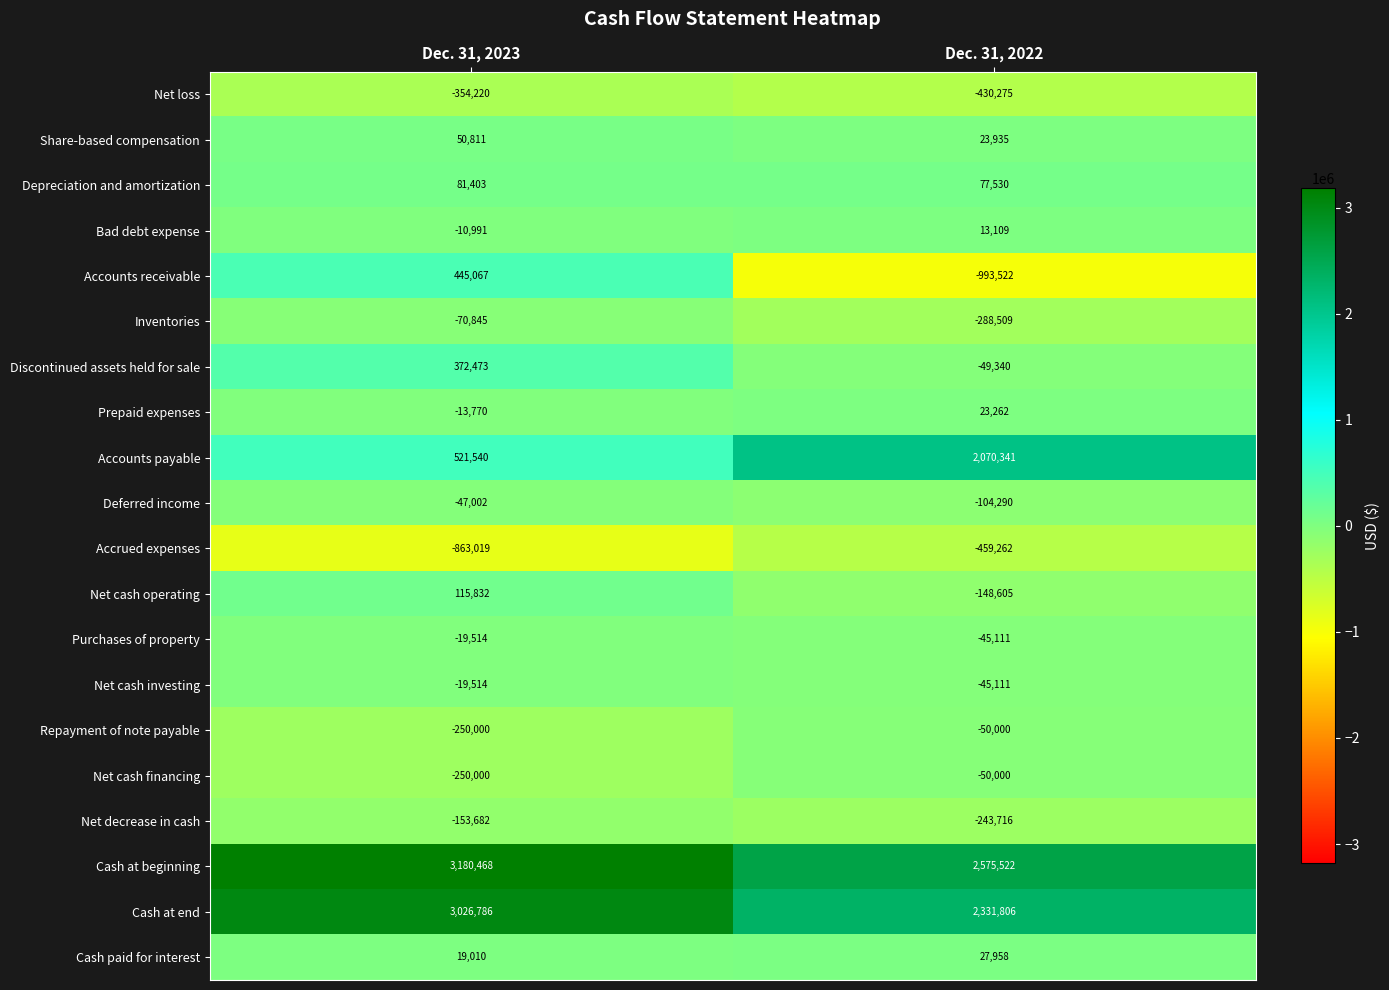

Rank the categories by Accounts payable value from highest to lowest.

Dec. 31, 2022, Dec. 31, 2023